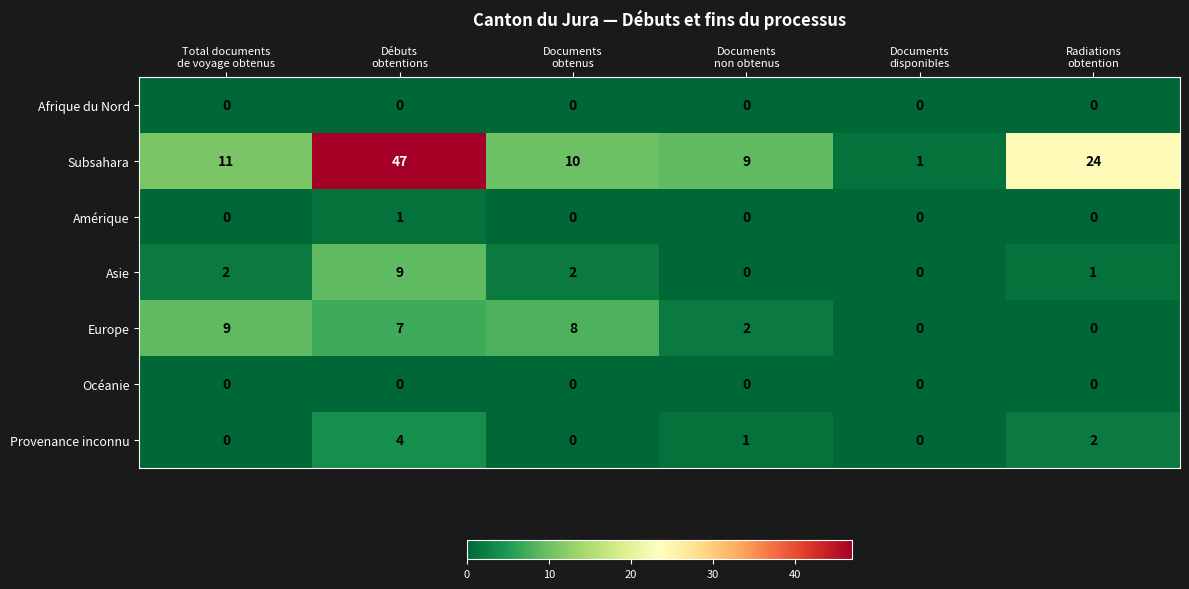

Which series has the largest total across all categories?

Subsahara